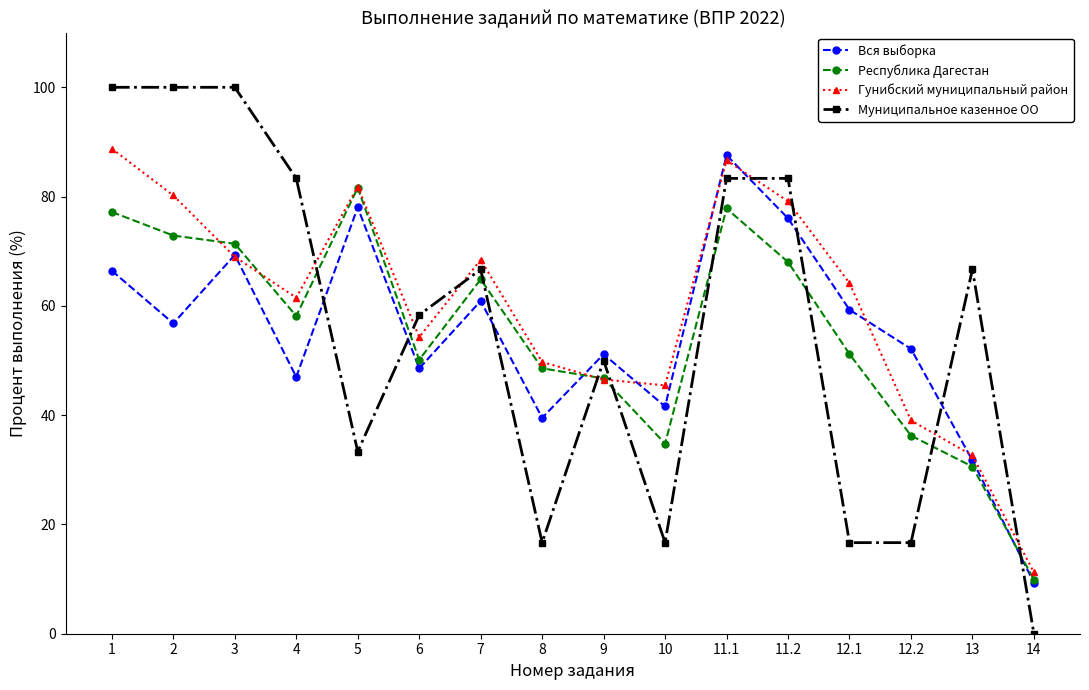

What is the lowest value of the Вся выборка series?

9.4